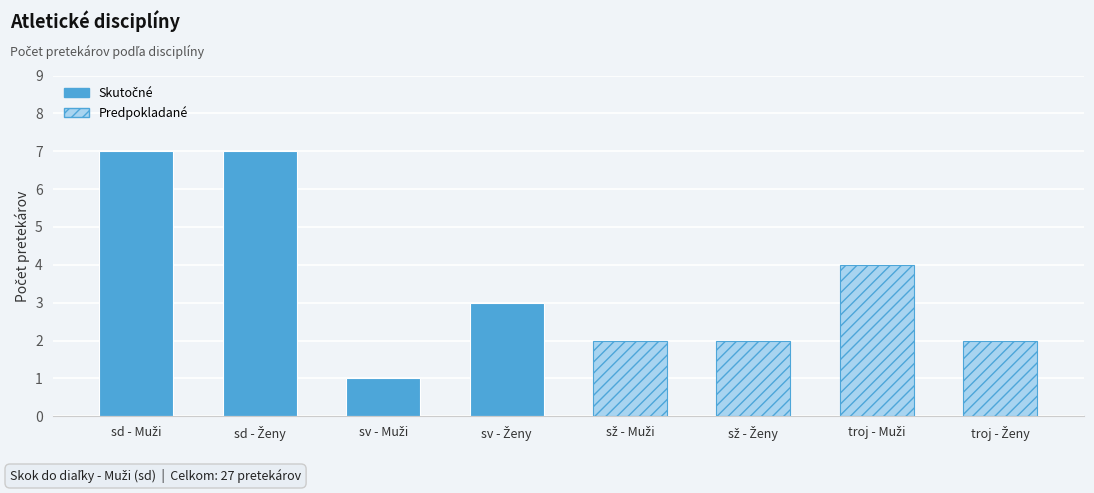

Which has a higher value, skok o žrdi - Muži or trojskok - Ženy?

skok o žrdi - Muži